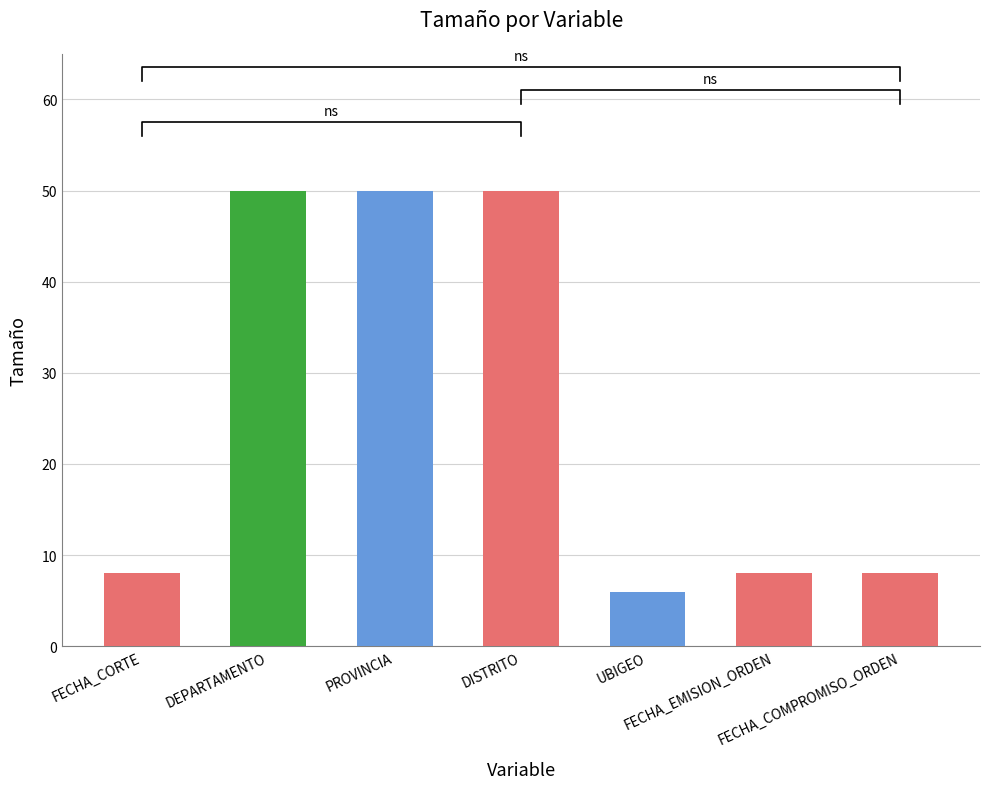

What is the label of the 7th bar from the right?

FECHA_CORTE